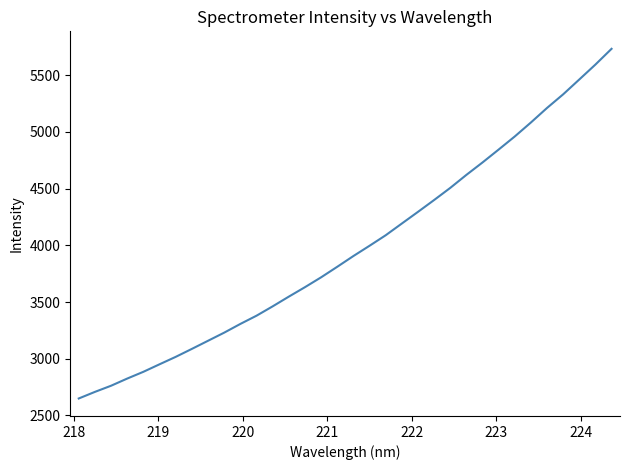

How many series are shown in this chart?

1